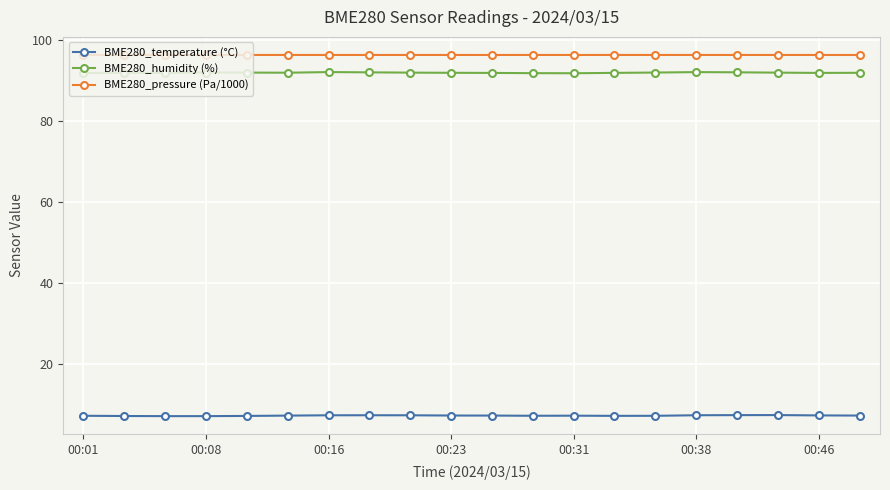

What is the value of the BME280_temperature (°C) point at the 4th from the left?

7.1